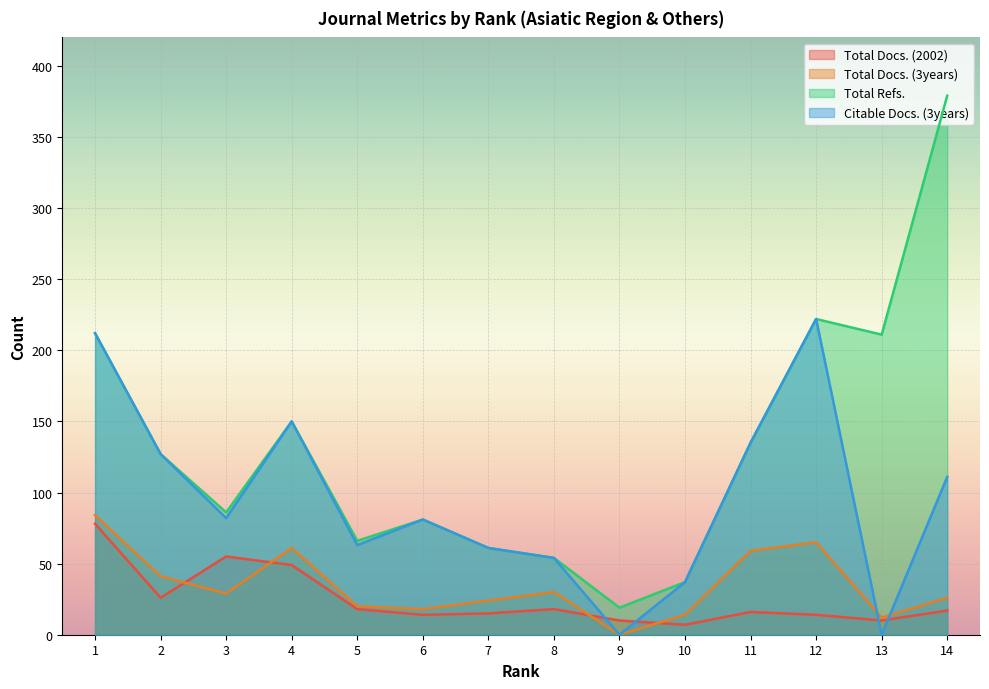

True or false: Total Refs. has a value of 59 at 10.

False